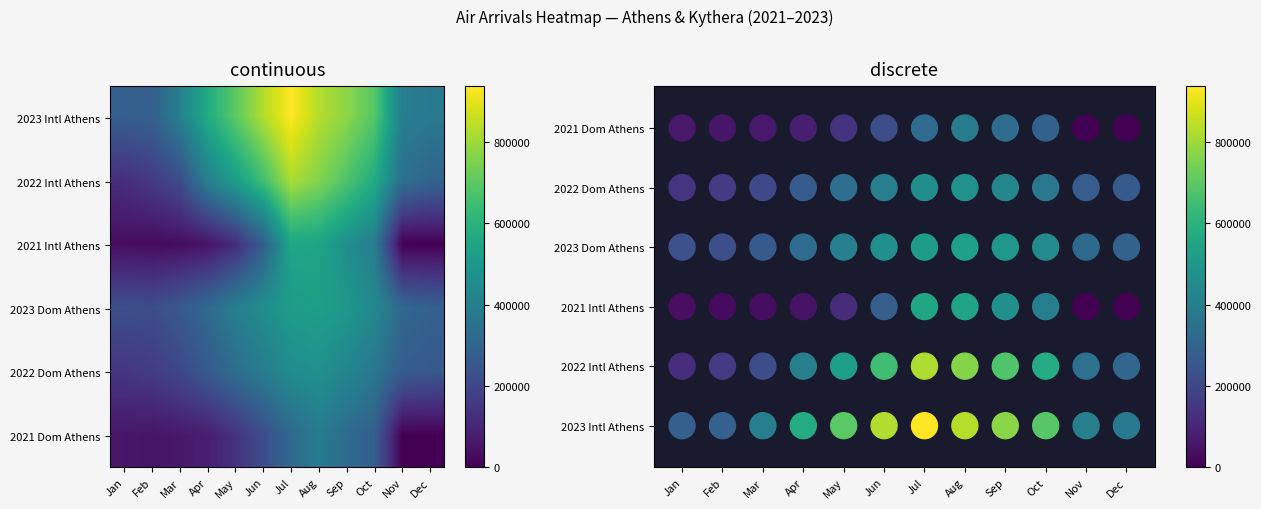

Reading left to right, extract all data points from this chart.

International Athens: 280360	285175	401898	571533	697660	825667	935884	832491	773971	689588	401678	376915
Domestic Athens: 230020	223115	262171	321963	401379	460744	512533	528662	495668	442722	316196	290459